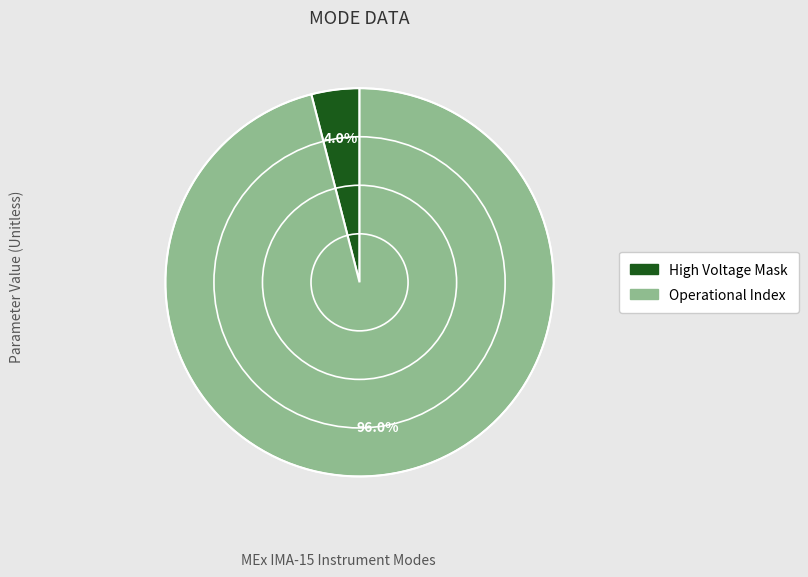

Is there any slice that represents more than half of the pie?

Yes